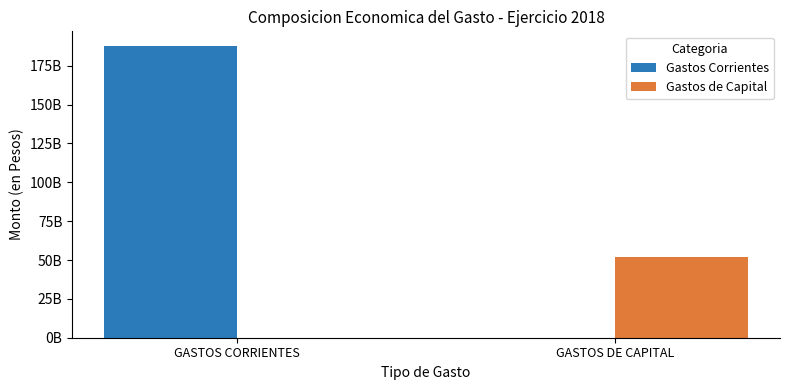

What are all the series names shown in the legend?

Gastos Corrientes, Gastos de Capital